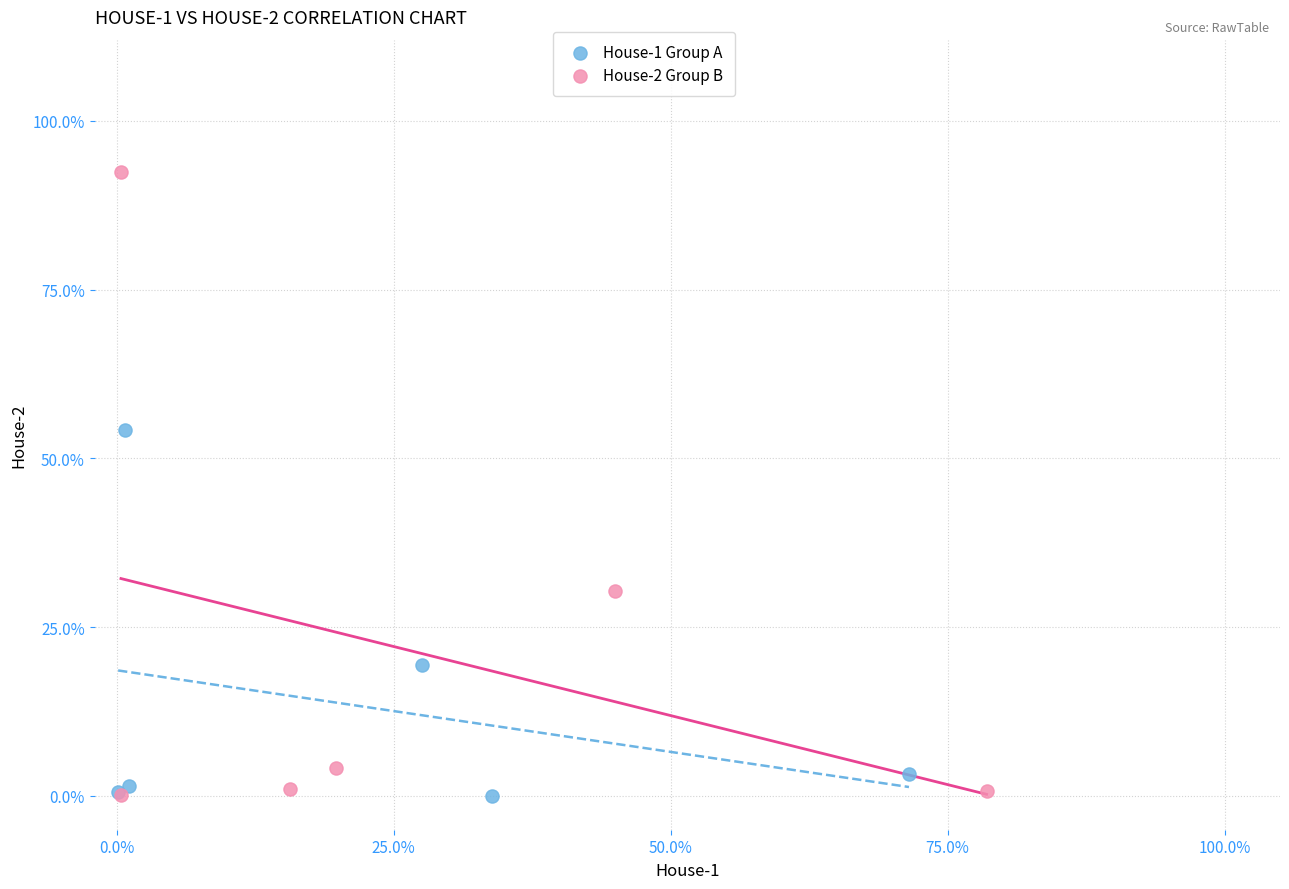

What are all the series names shown in the legend?

House-1 Group A, House-2 Group B